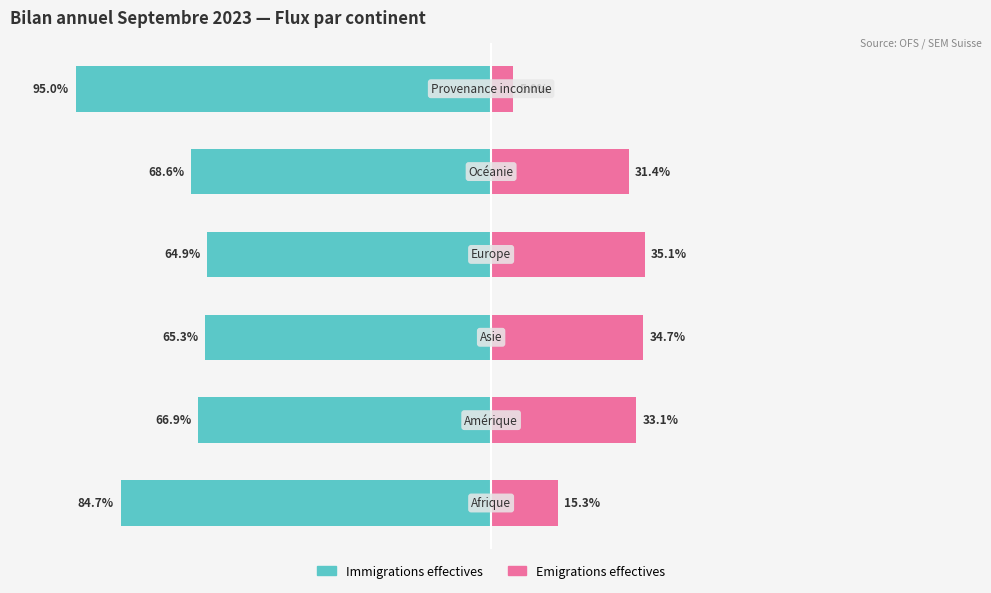

What value does the Emigrations effectives series have at 5?

5.0